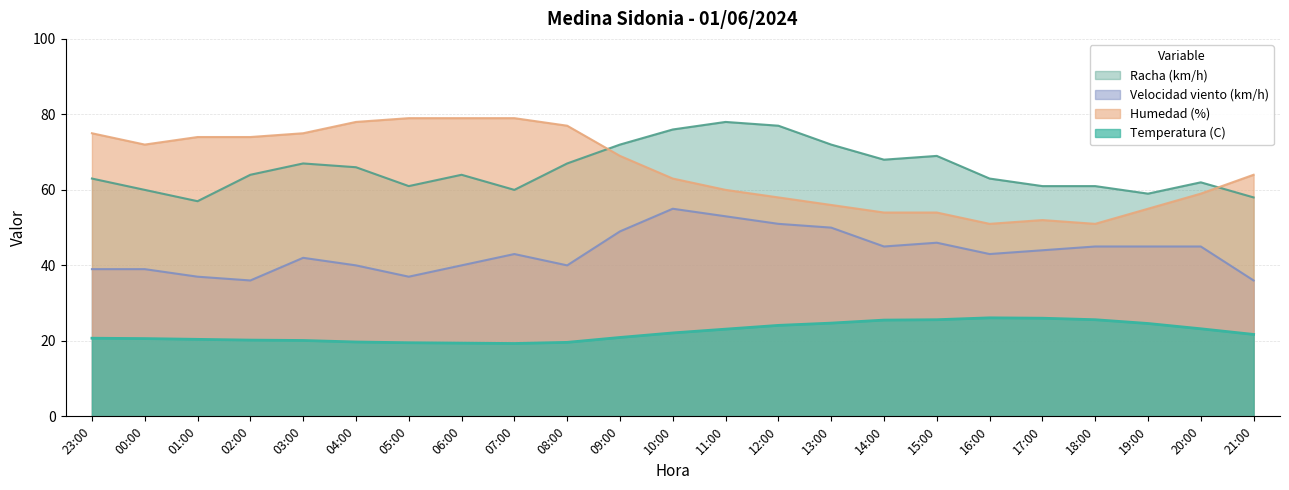

Does the chart have visible grid lines?

Yes